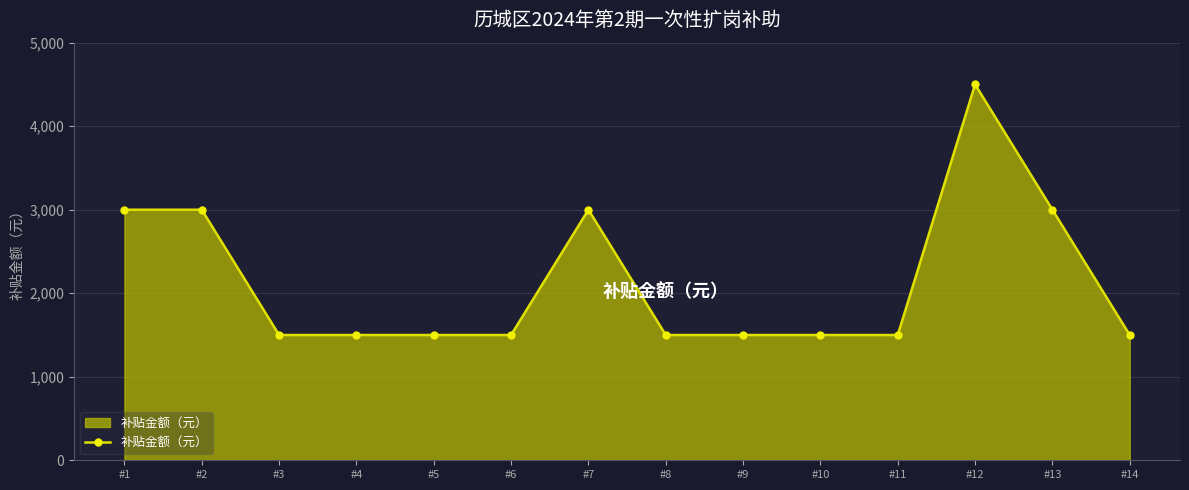

Does the chart display data point markers on the line(s)?

Yes